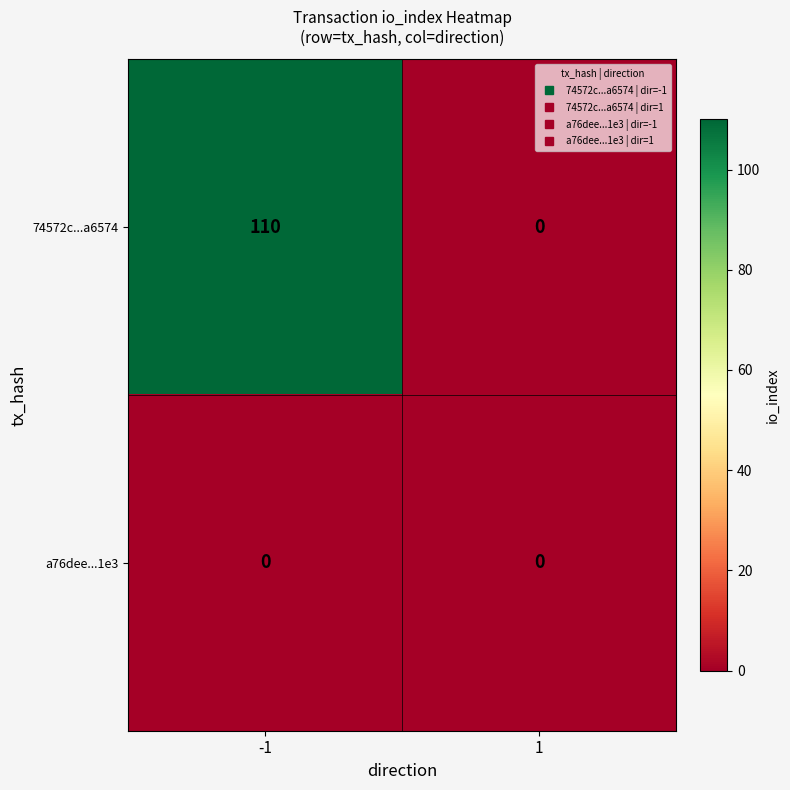

Which series has the largest range (max minus min)?

74572c...a6574